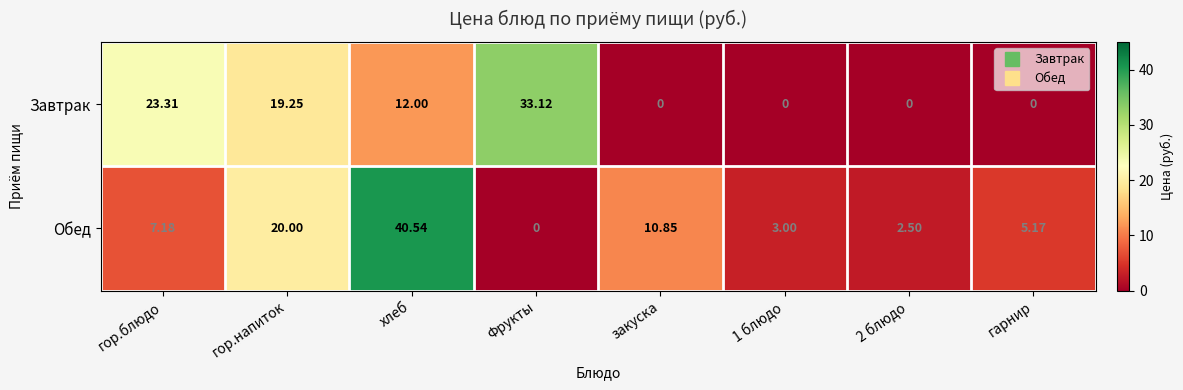

Which series has the largest range (max minus min)?

Обед